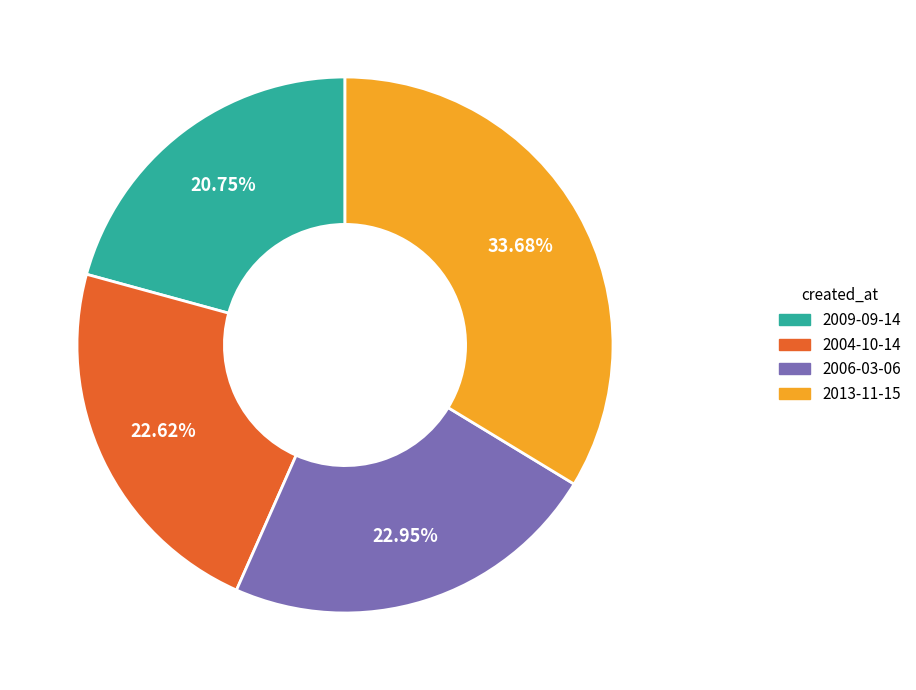

To the nearest percent, what is the average slice percentage?

25%